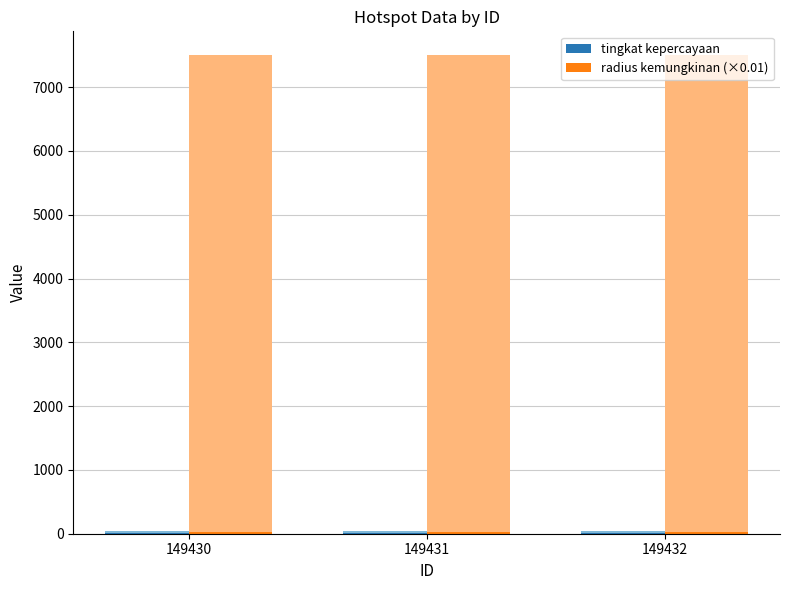

What is the difference between the highest and lowest values at 149432?

22